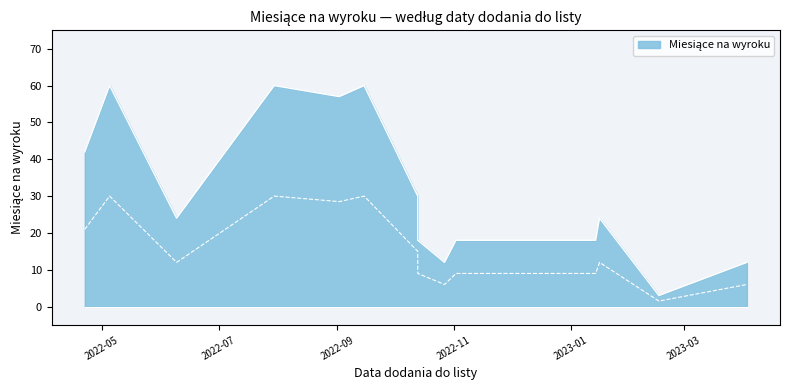

Is it true that the value at 2022-10-27 is 12?

True